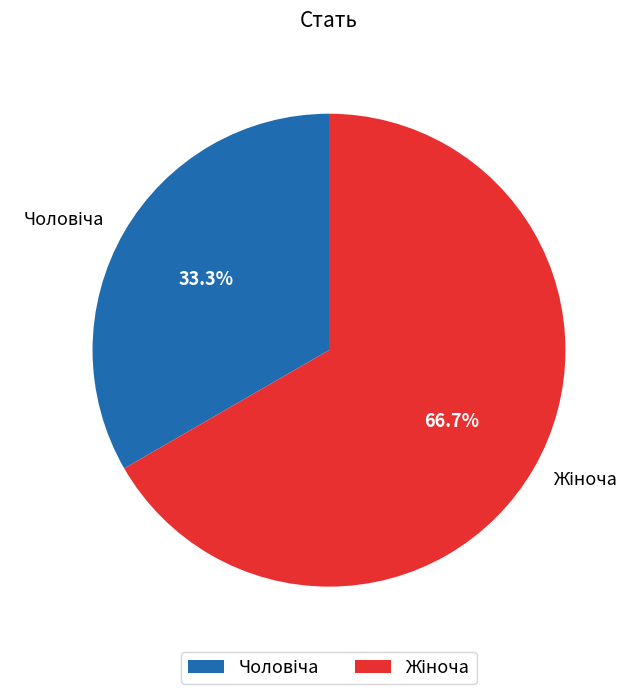

Is there any slice that represents more than half of the pie?

Yes